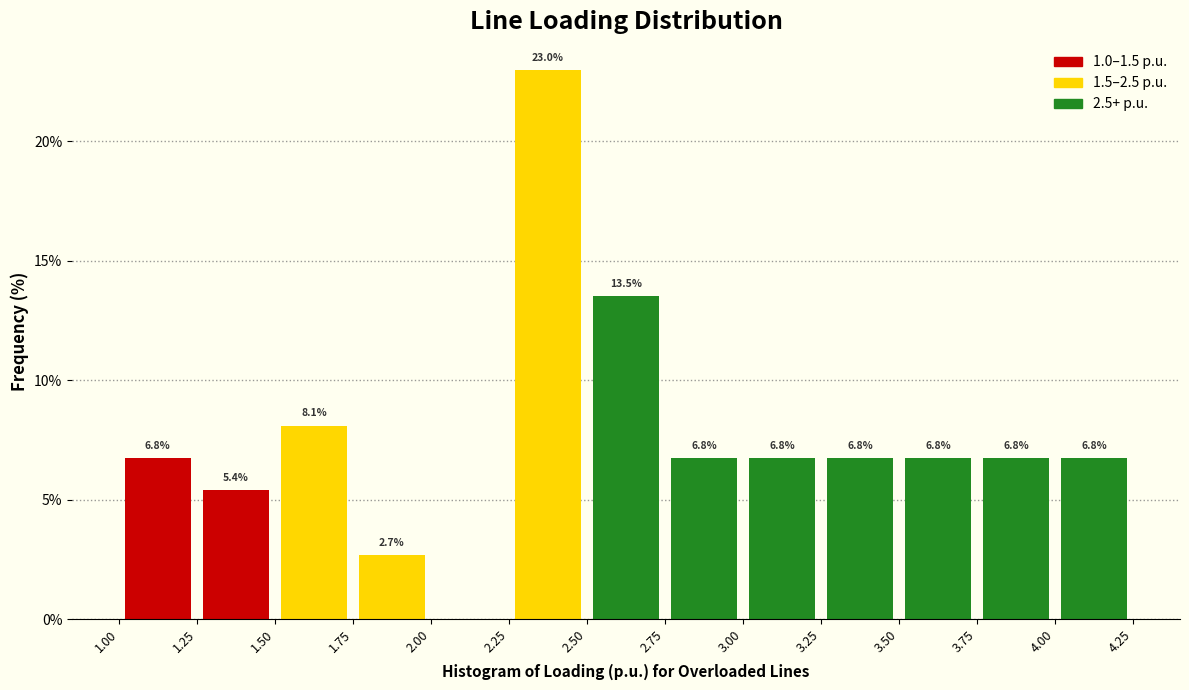

Which range on the x-axis has the tallest bar?

2.25 to 2.50